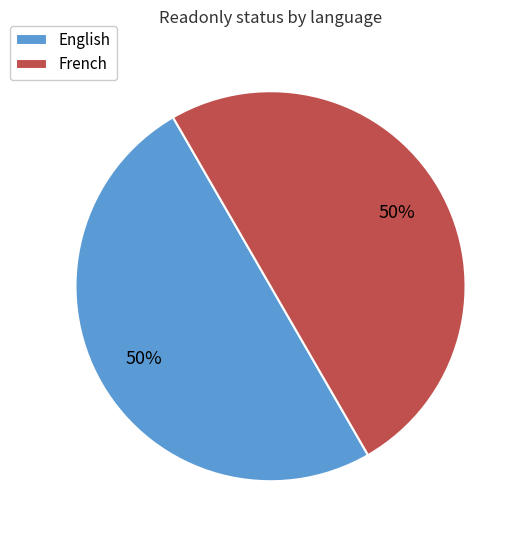

Approximately how many times larger is the value at French compared to English?

1.0